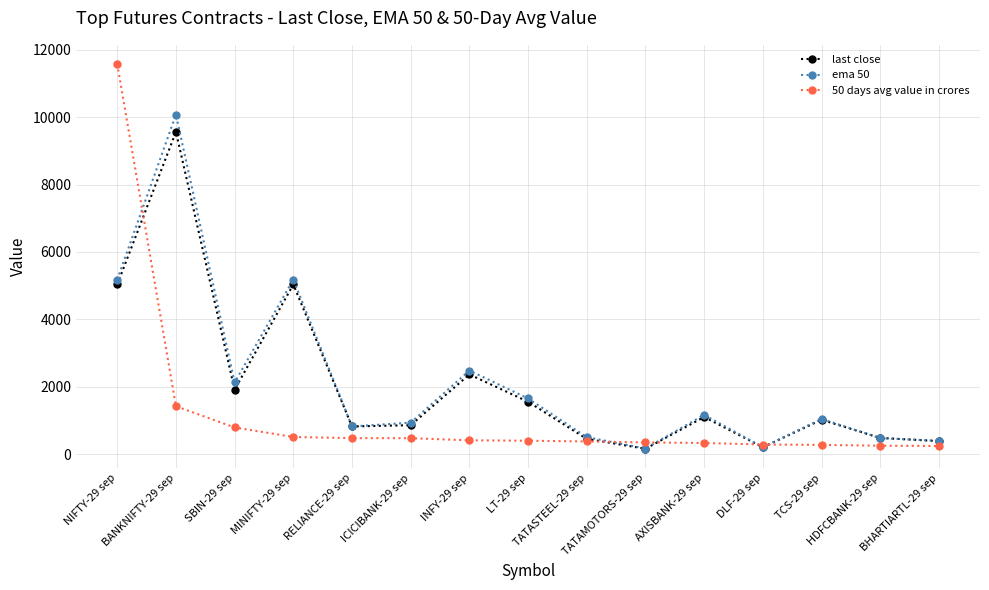

Where does the ema 50 series first go above 1046?

NIFTY-29 sep